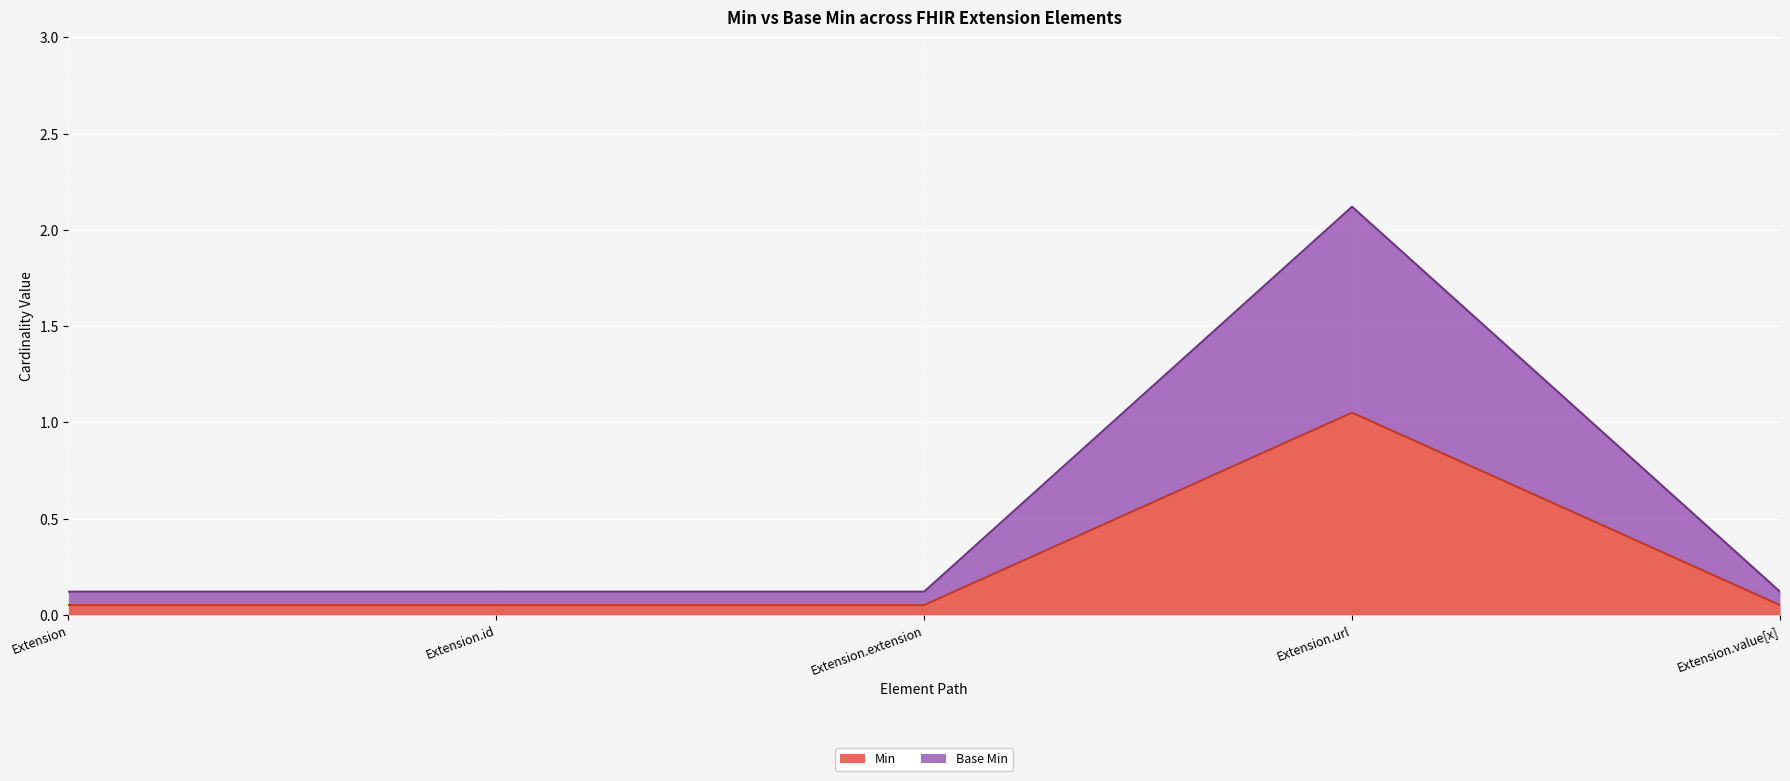

What is the highest value of the Min series?

1.1